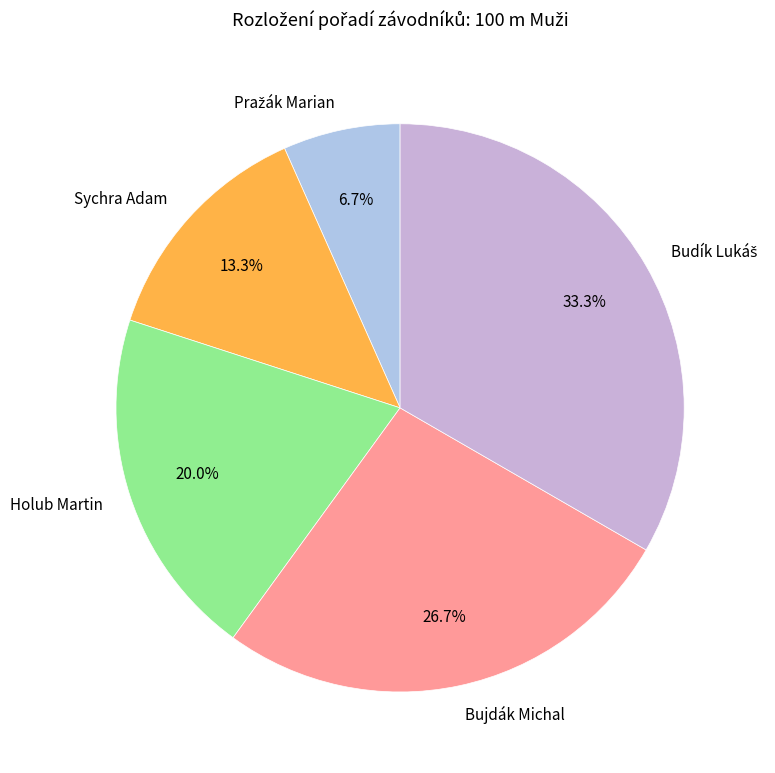

How many slices are in this pie chart?

5